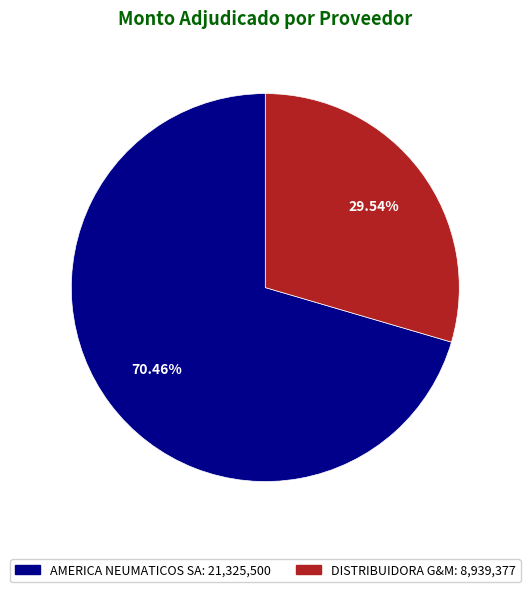

Rank the categories by value from highest to lowest.

AMERICA NEUMATICOS SA, DISTRIBUIDORA G&M